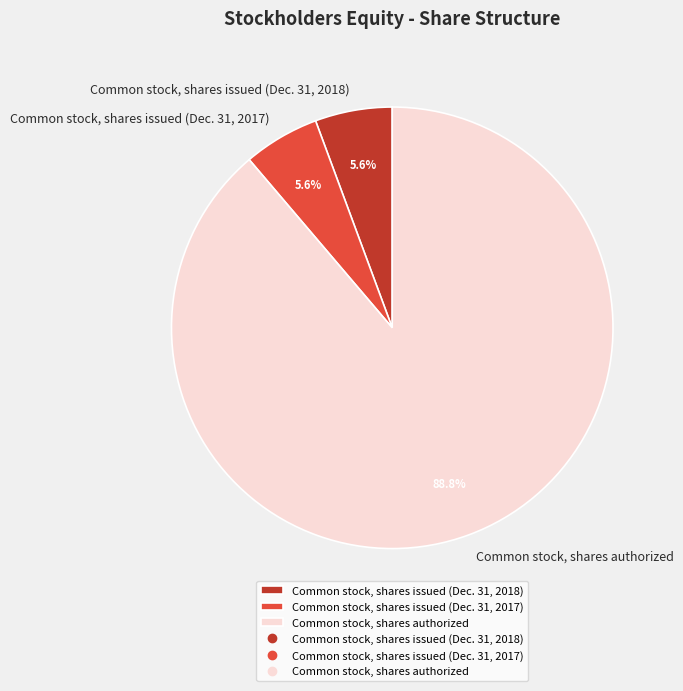

What percentage is the Common stock, shares issued (Dec. 31, 2018) slice, to the nearest percent?

6%